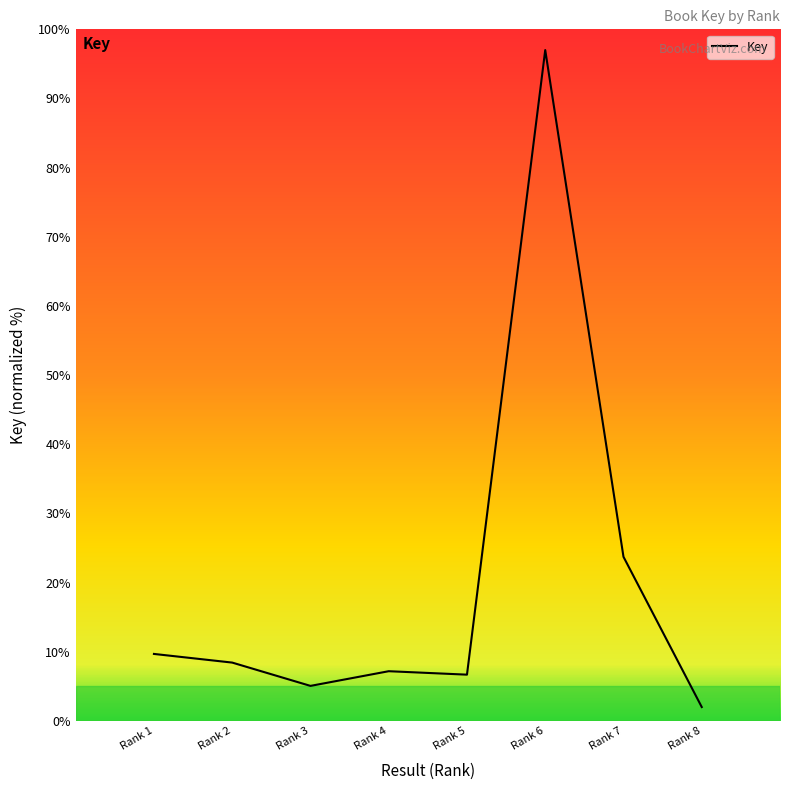

Which category has the highest value across all series?

Rank 6